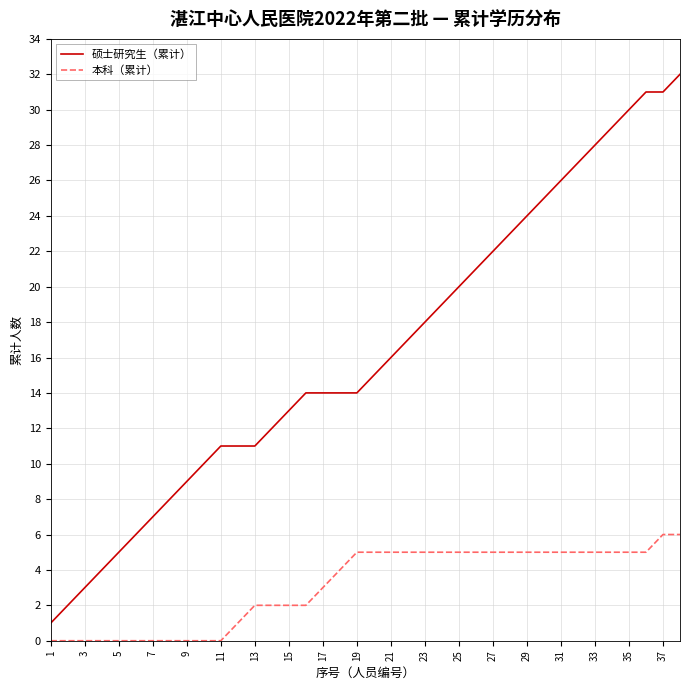

What is the maximum value shown in the chart?

32